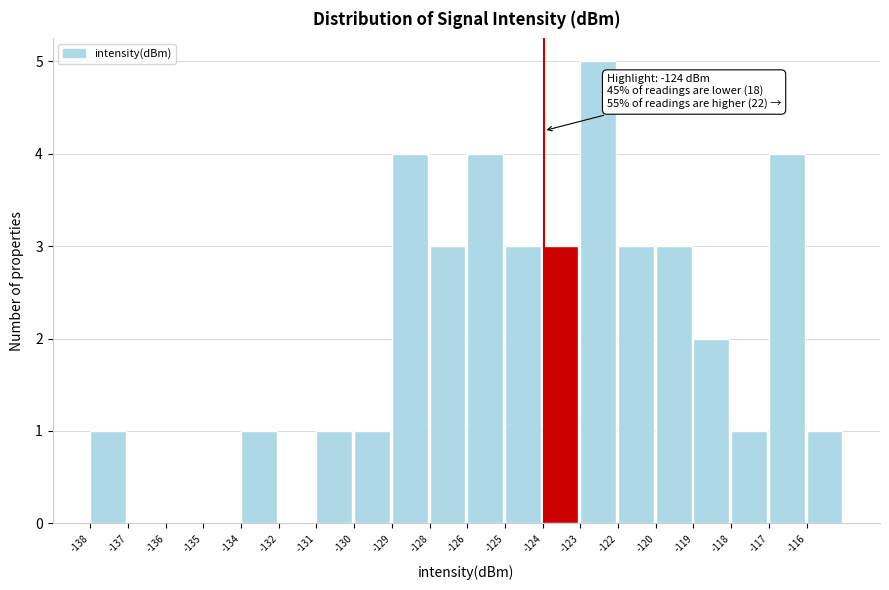

Reading left to right, transcribe all the data shown in this chart.

-138=1	-137=0	-136=0	-135=0	-134=1	-132=0	-131=1	-130=1	-129=4	-128=3	-126=4	-125=3	-124=3	-123=5	-122=3	-120=3	-119=2	-118=1	-117=4	-116=1